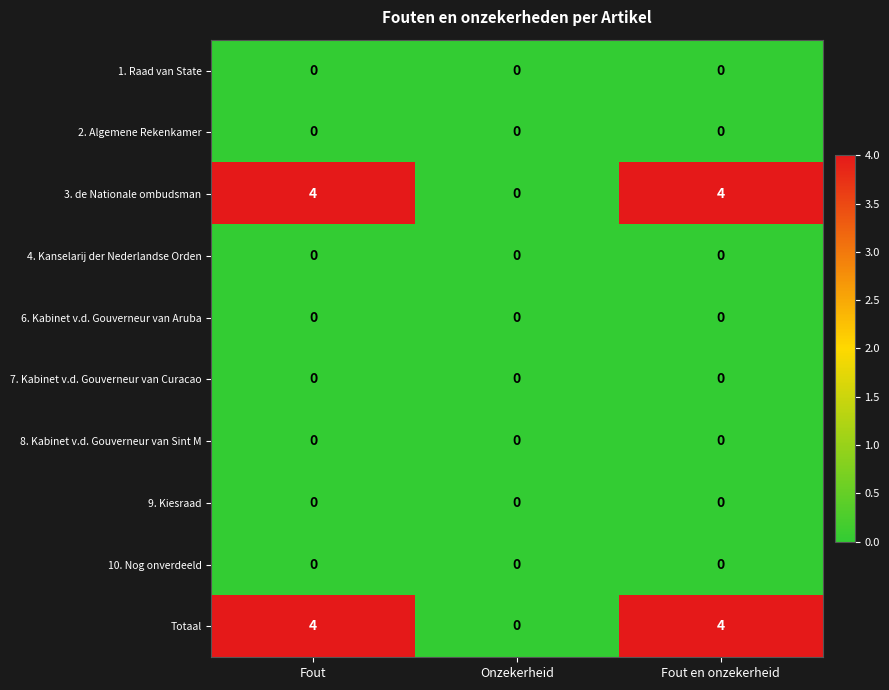

What is the difference between the highest and lowest values at Fout?

4